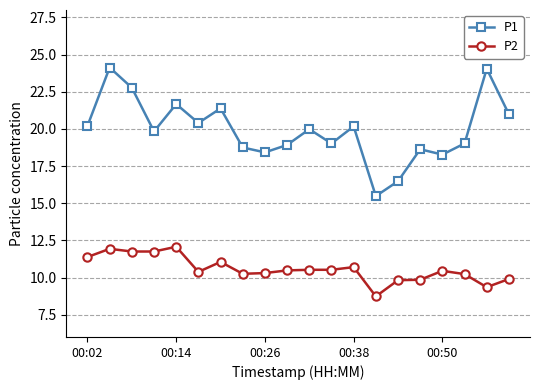

What is the sum of all P1 values?

398.6